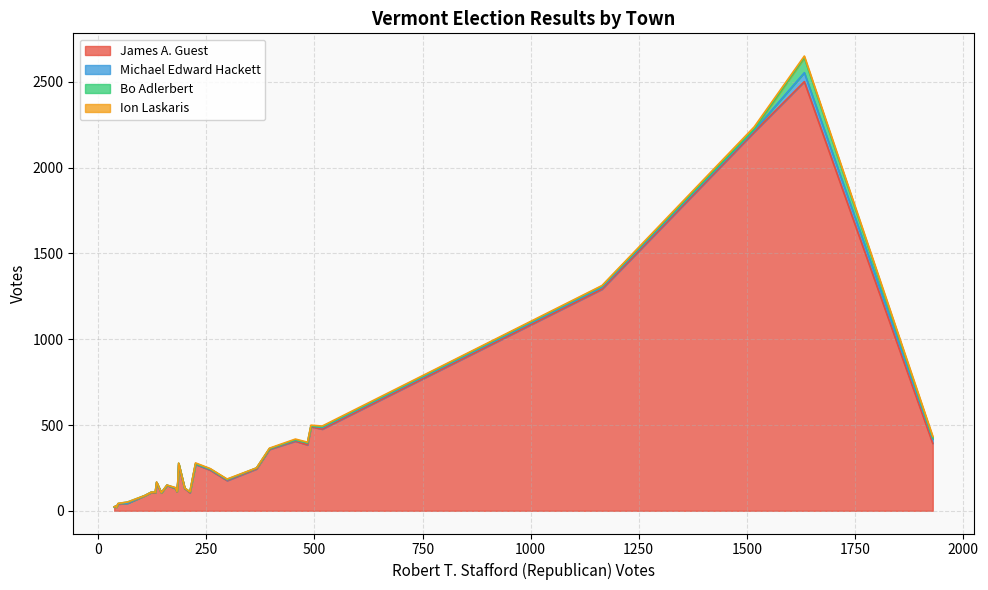

True or false: Michael Edward Hackett and James A. Guest cross at least once.

False